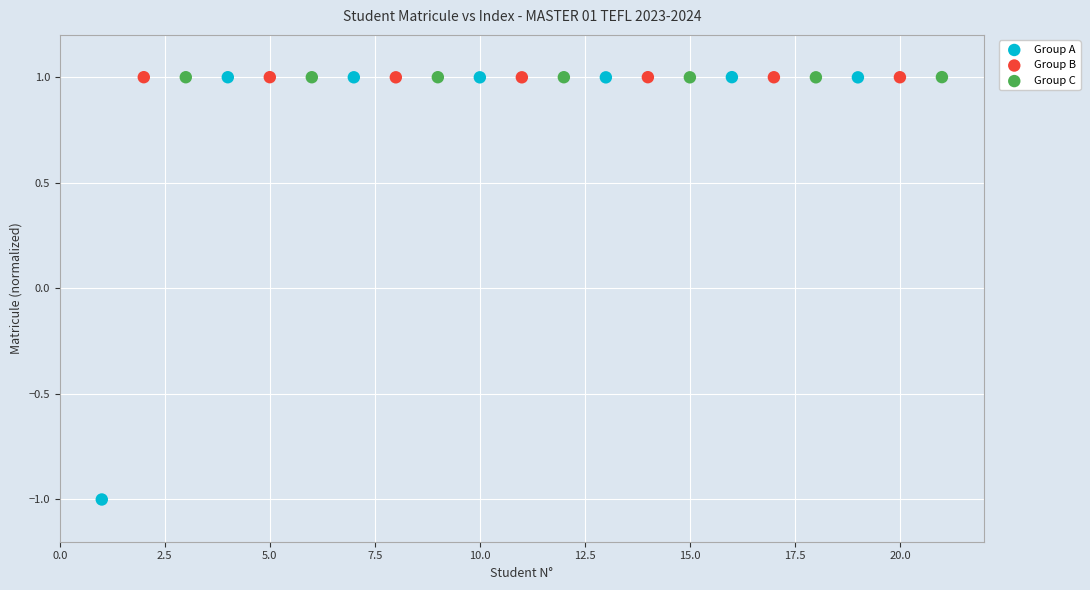

Which series has the widest spread of Y values?

Group A